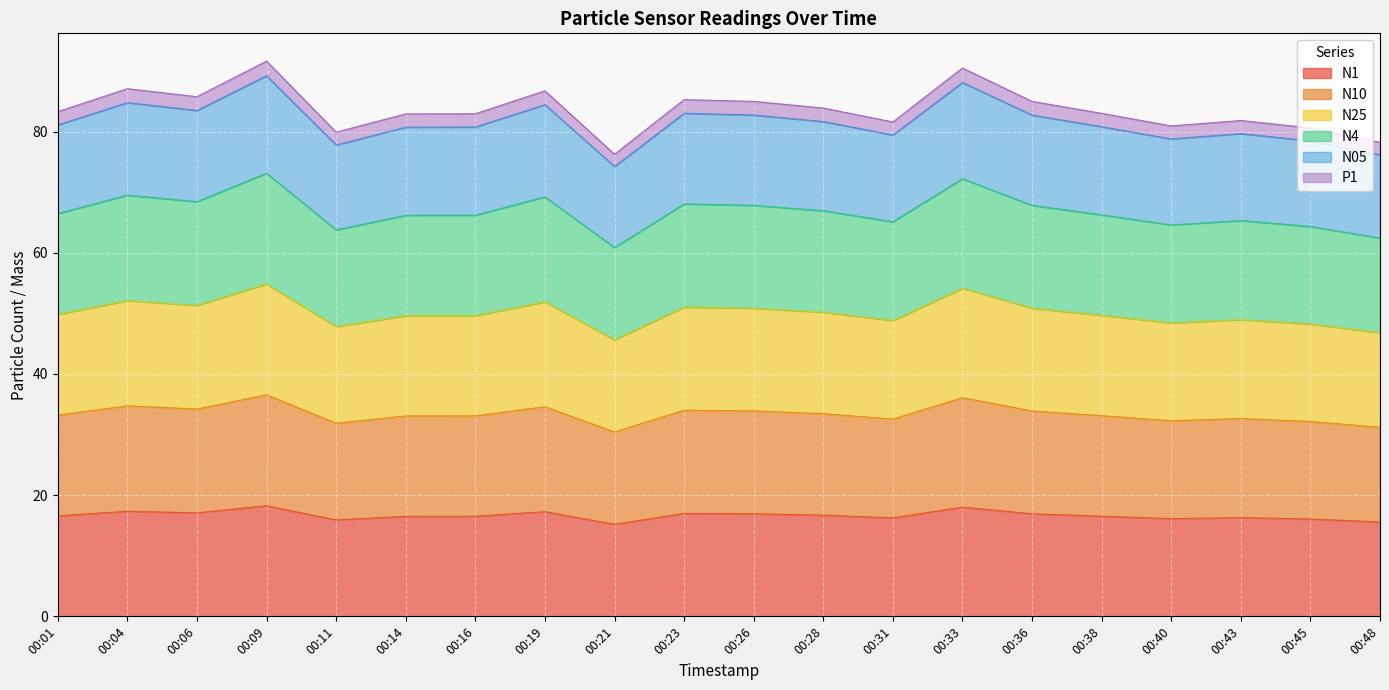

At which label does N1 reach its peak?

00:09